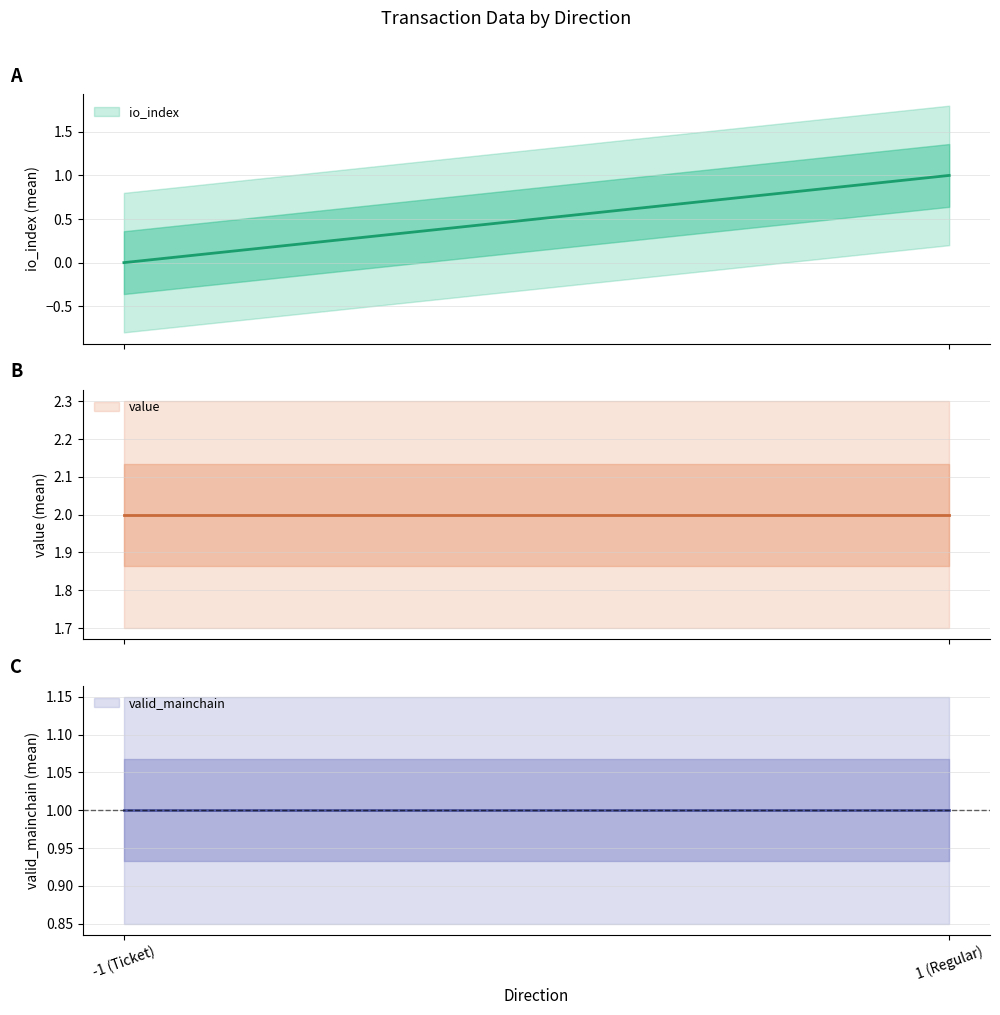

Which series changed the most between Ticket(-1,0) and Ticket(-1,0)?

io_index